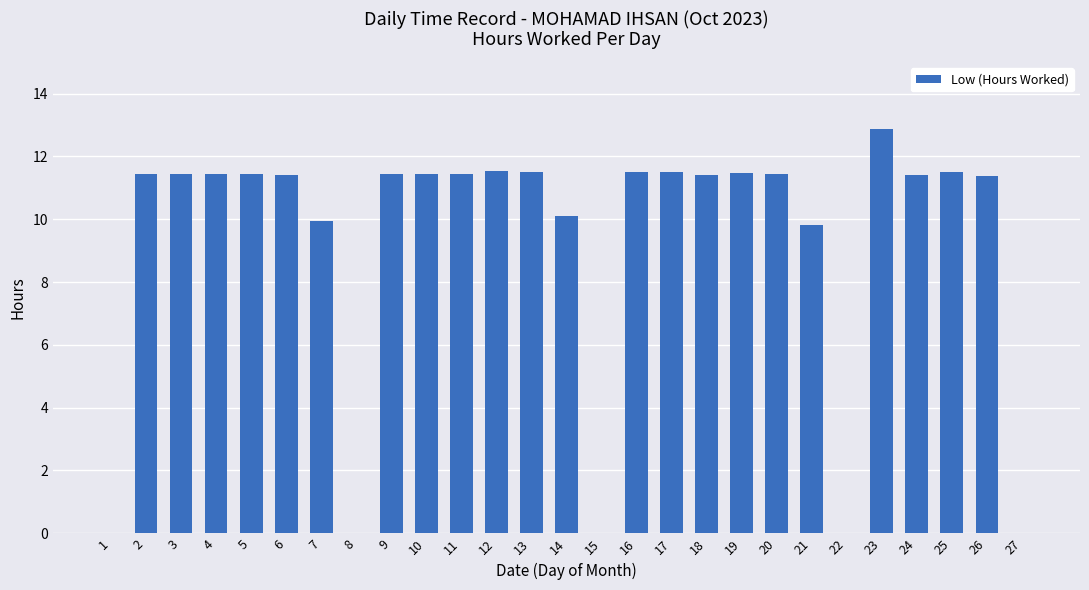

What is the sum of the values at 2 and 16?

22.9